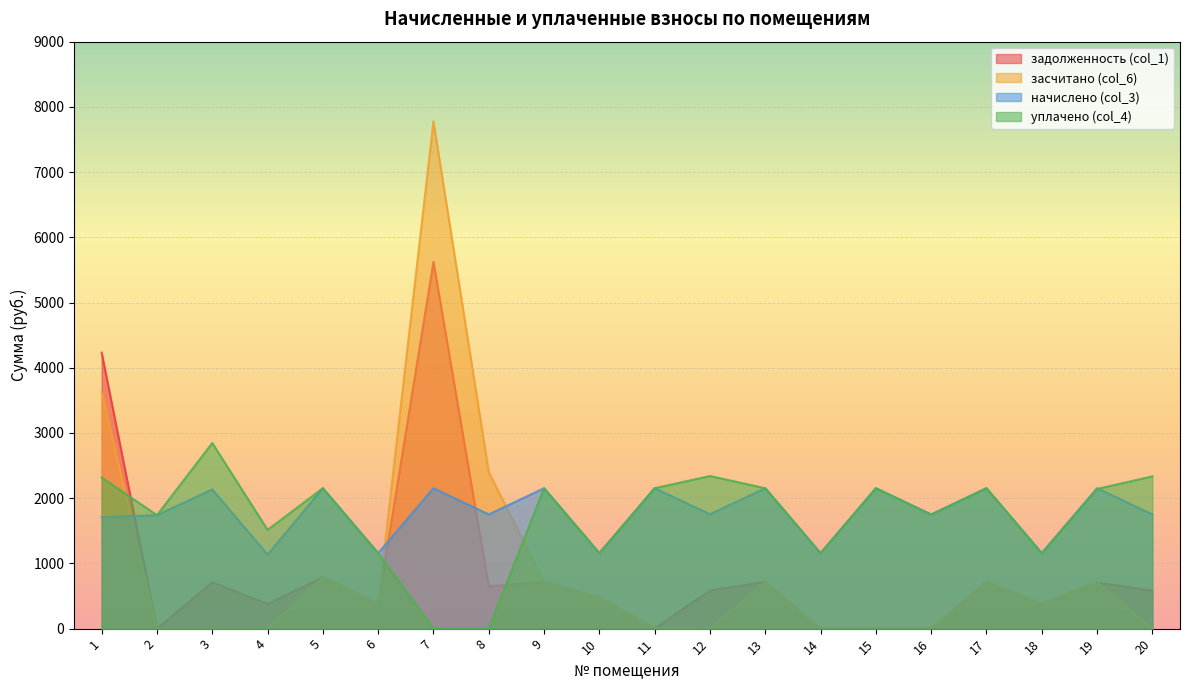

Which series has the largest total across all categories?

начислено (col_3)